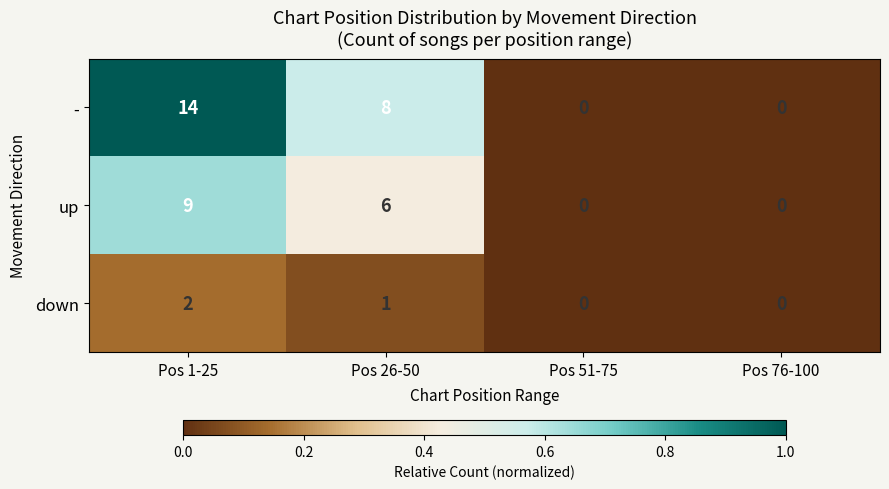

Reading left to right, what are all the values shown in this chart?

-: 14	8	0	0
up: 9	6	0	0
down: 2	1	0	0